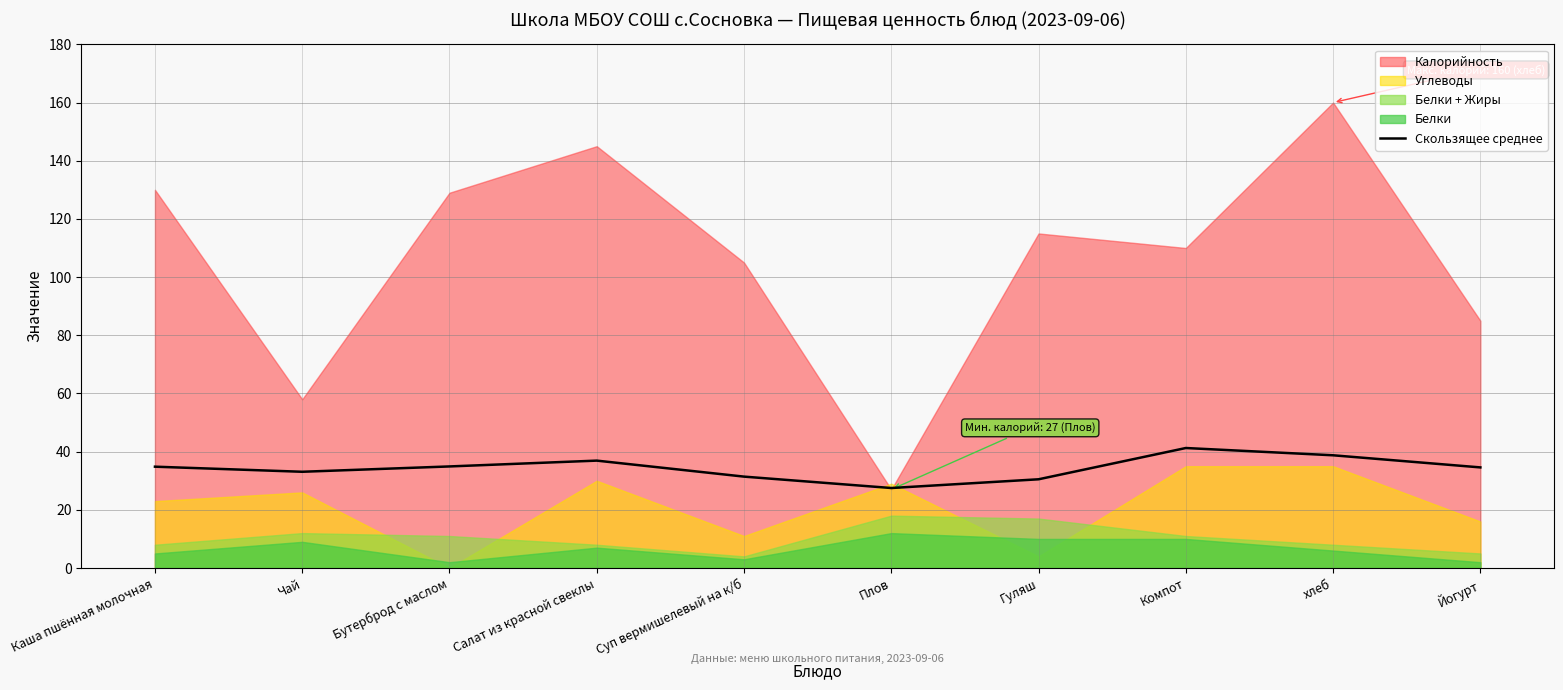

What is the lowest value of the Скользящее среднее series?

27.5